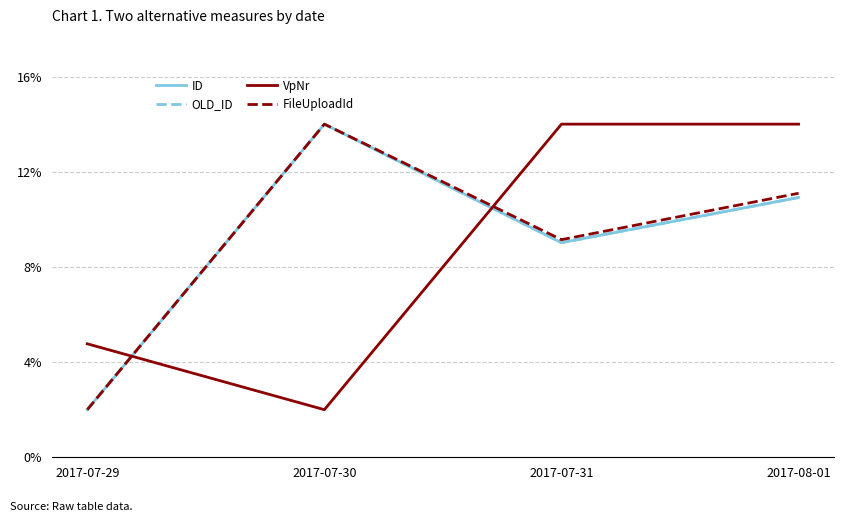

Does the chart display data point markers on the line(s)?

No